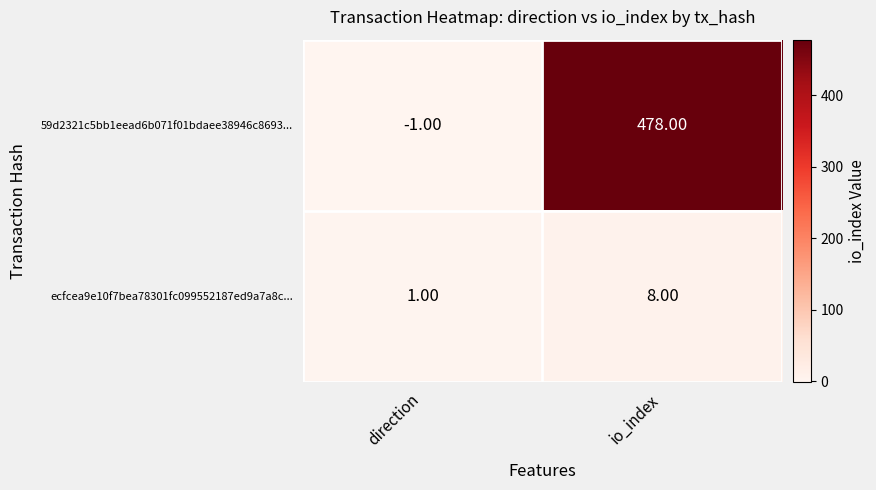

What is the sum of the ecfcea9e10f7bea78301fc099552187ed9a7a8c... values at direction and io_index?

9